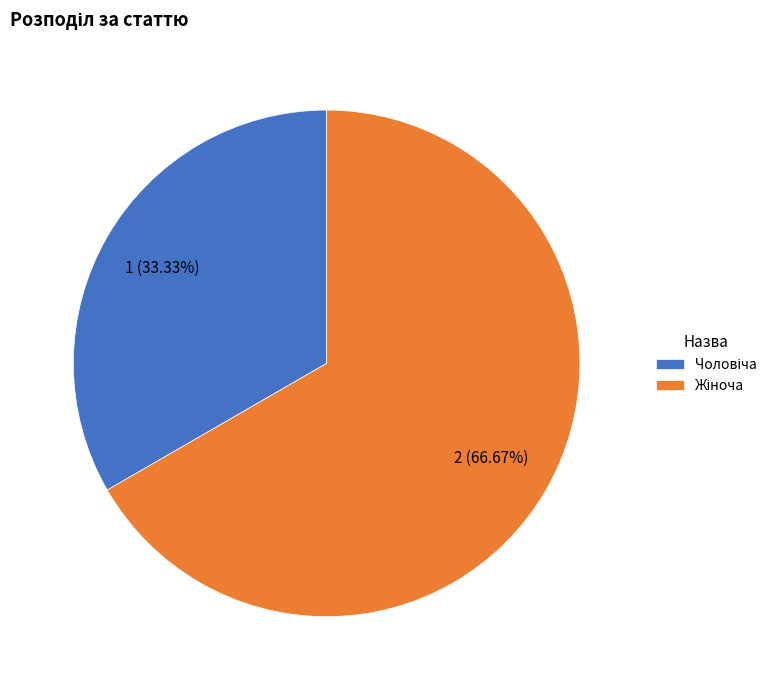

To the nearest percent, what is the difference between the largest and smallest slice percentages?

33%